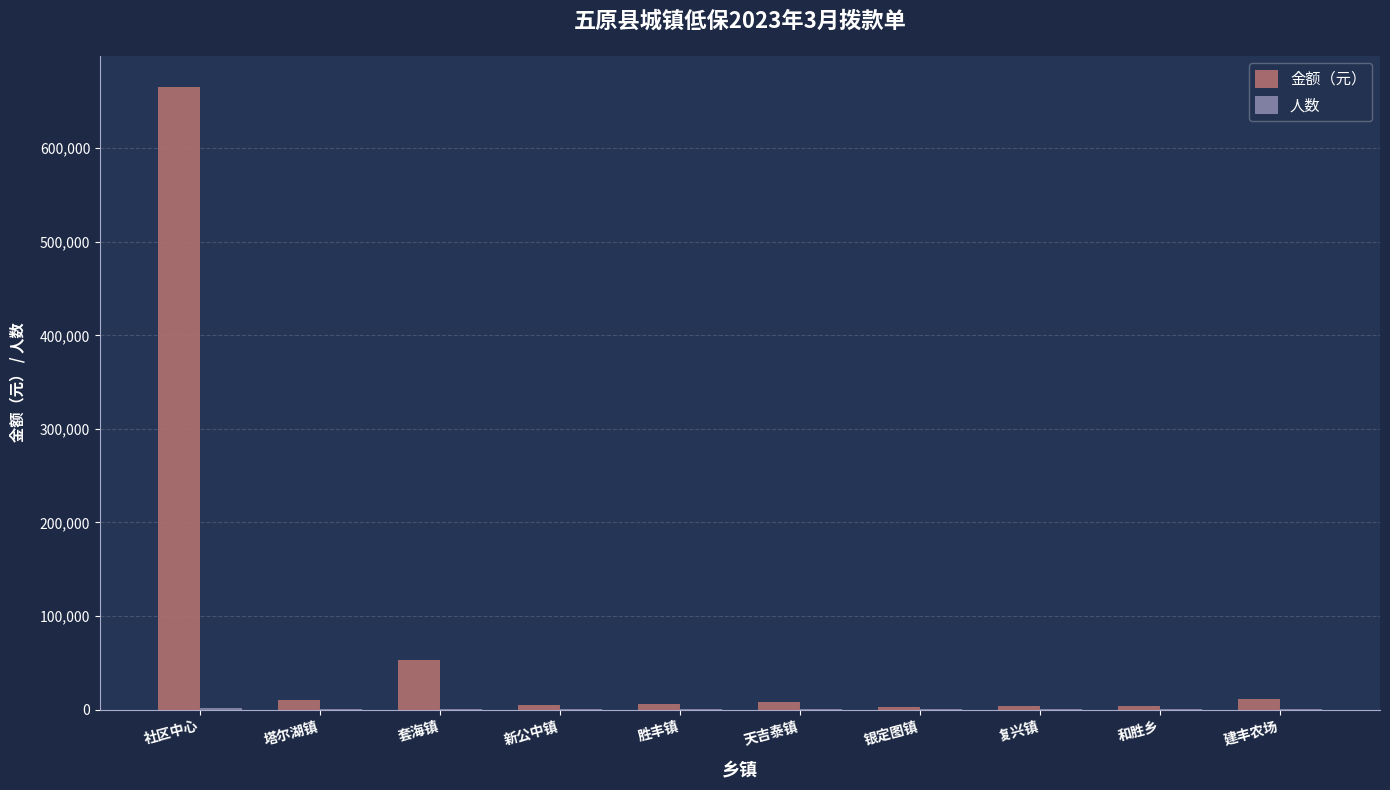

Which category has the highest value in the 金额（元） series?

社区中心